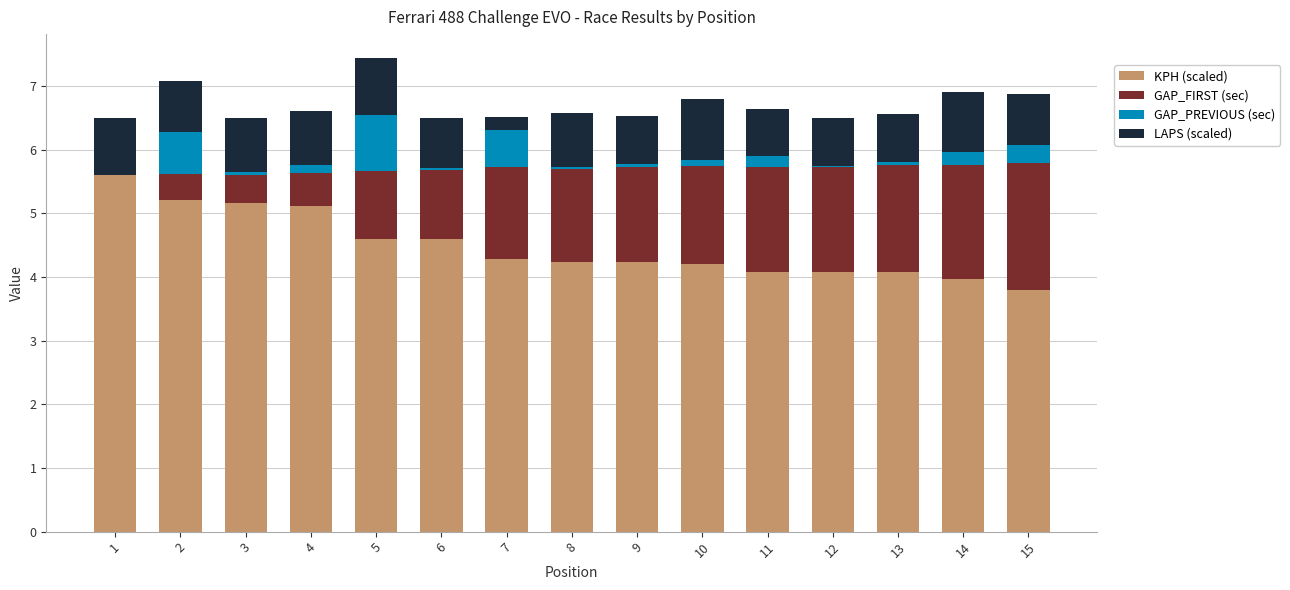

What is the total value across all series at 11?

6.6